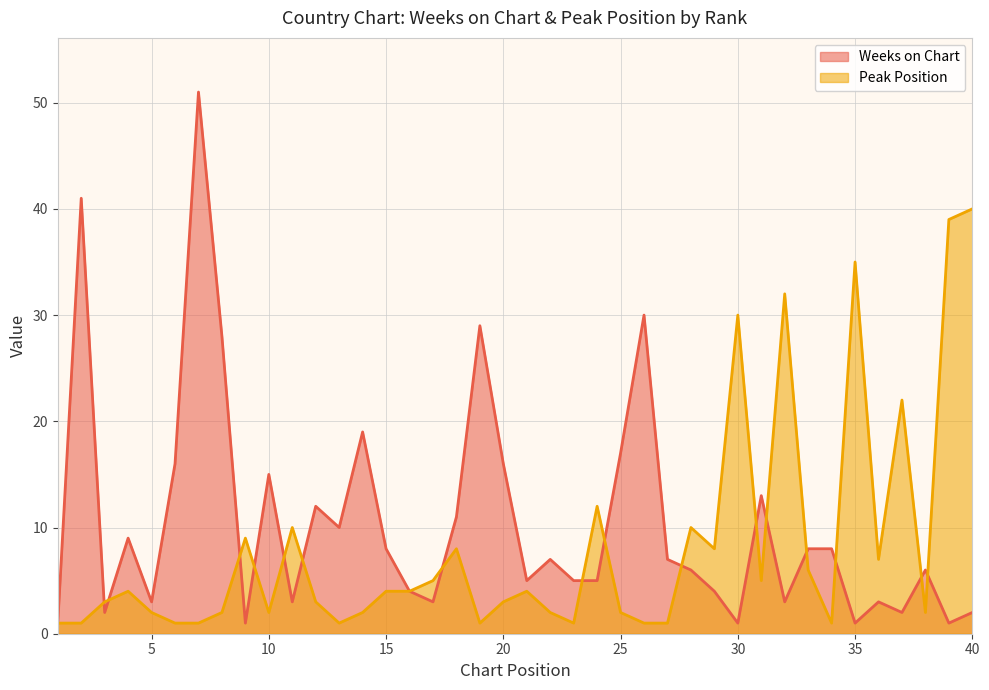

Which series changed the most between 9 and 21?

Peak Position